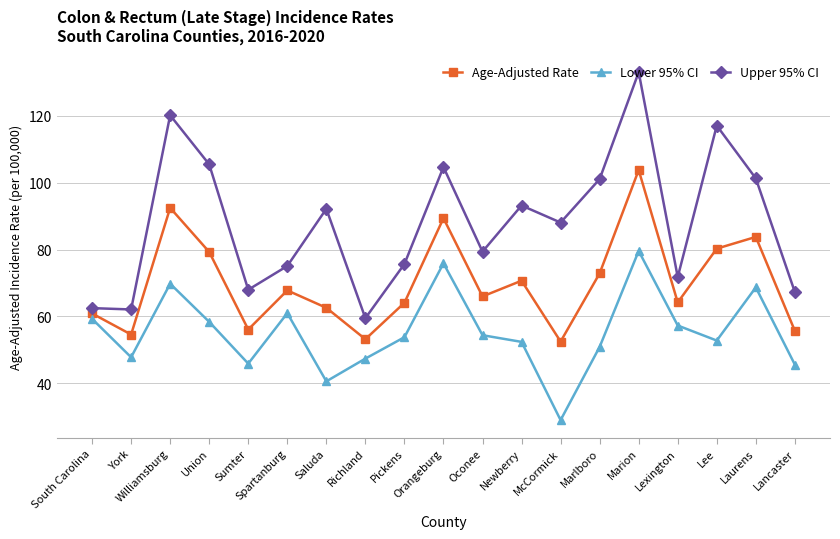

What is the value of the Upper 95% CI point at the 18th from the left?

101.3